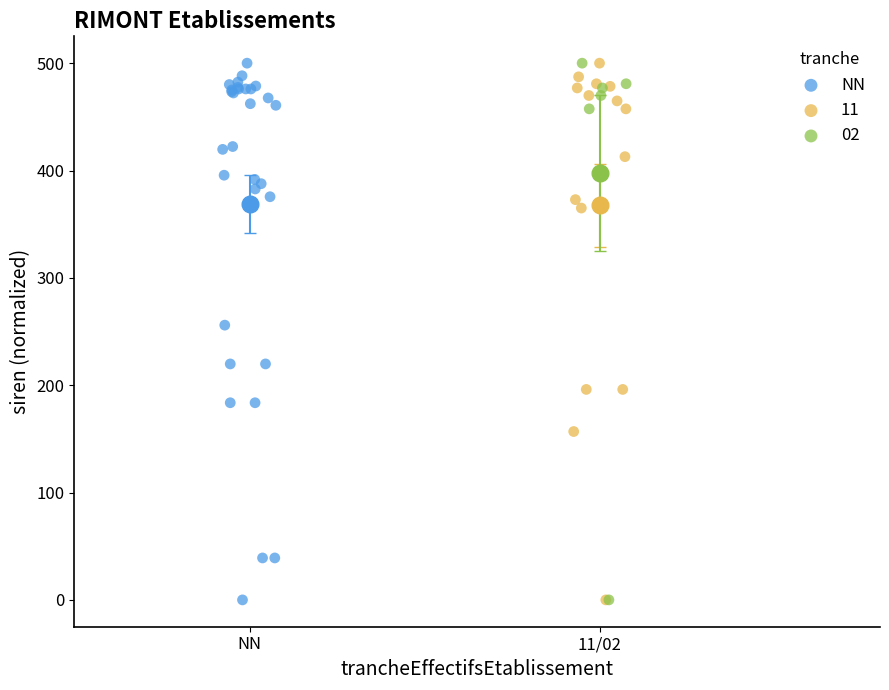

What are all the series names shown in the legend?

NN, 11, 02